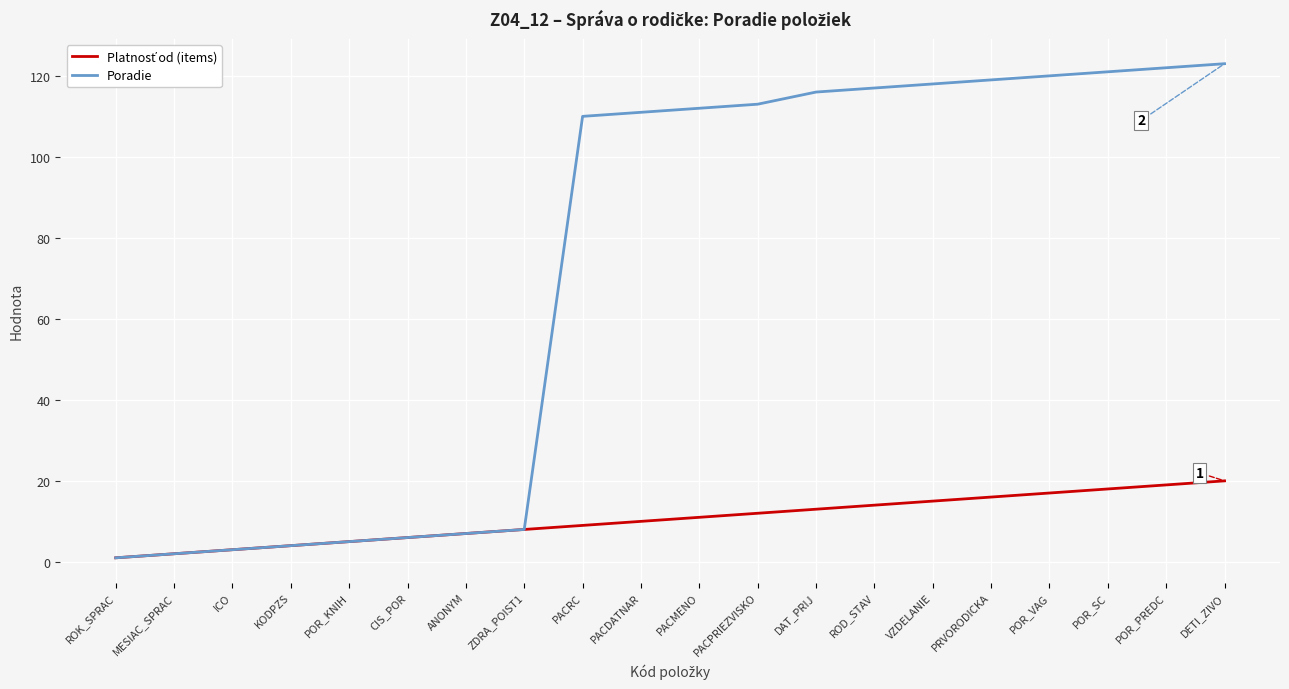

Which series has the widest spread of values?

Poradie